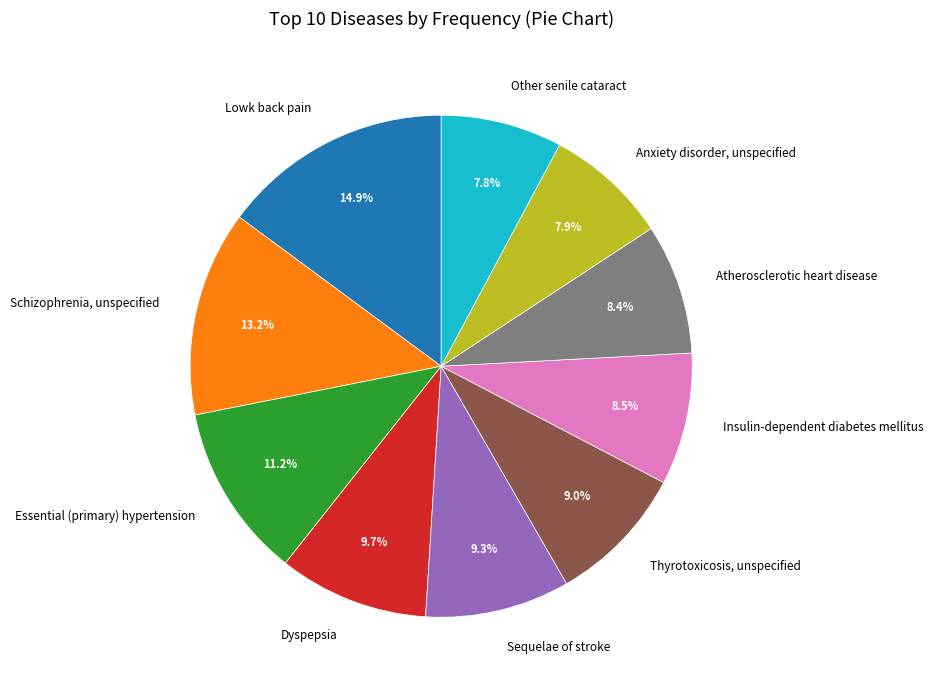

True or false: Anxiety disorder, unspecified accounts for 8% of the total.

True